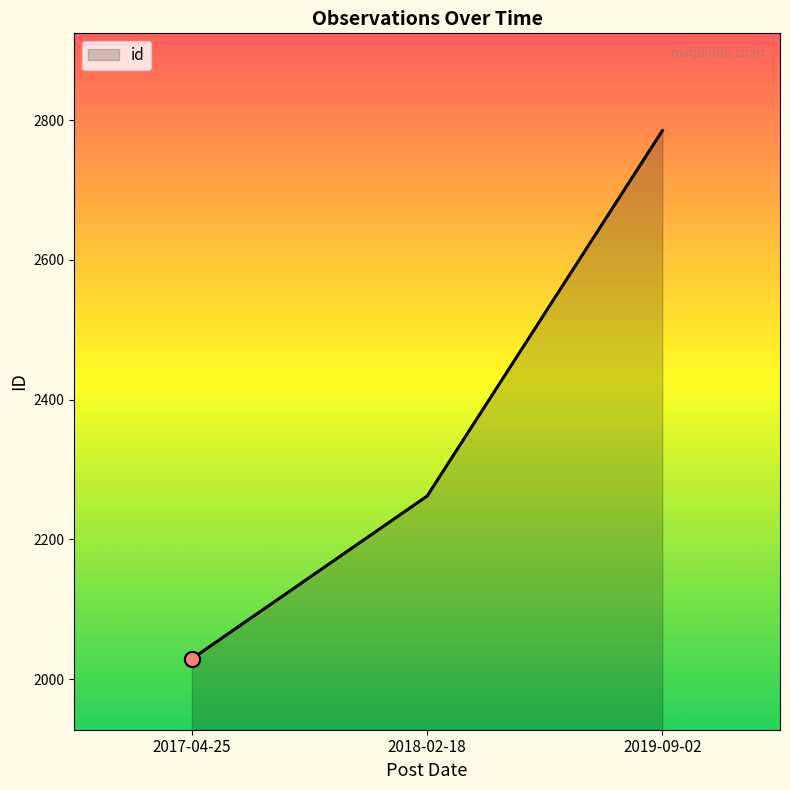

What is the change in value from 2018-02-18 to 2019-09-02?

+523